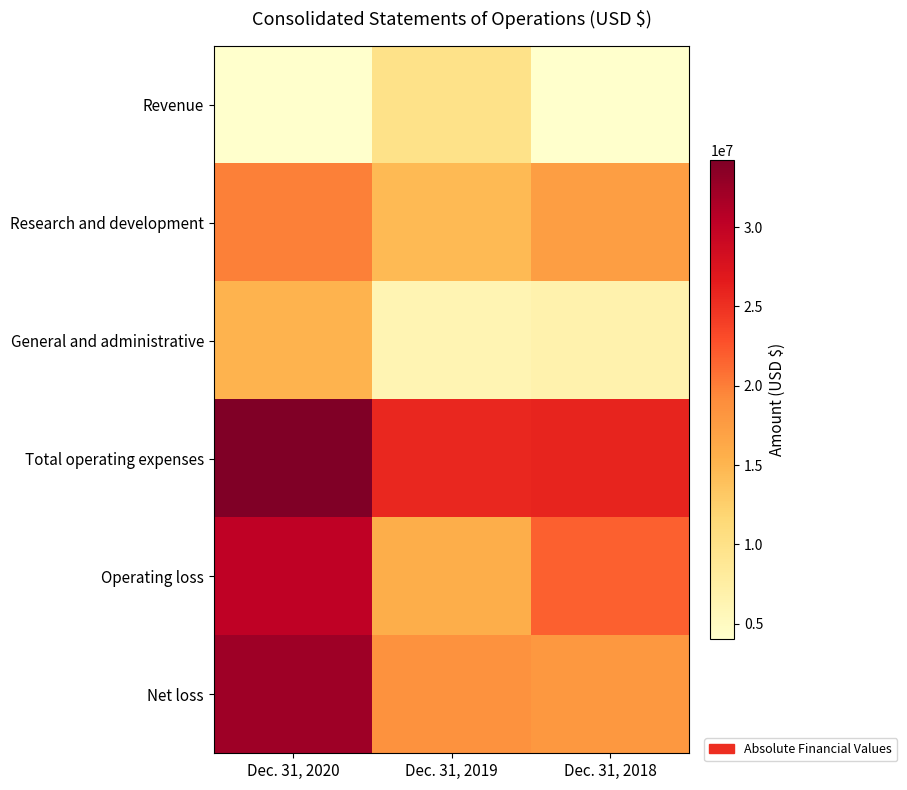

At Dec. 31, 2019, list the series in order from smallest to largest.

General and administrative, Revenue, Research and development, Operating loss, Net loss, Total operating expenses